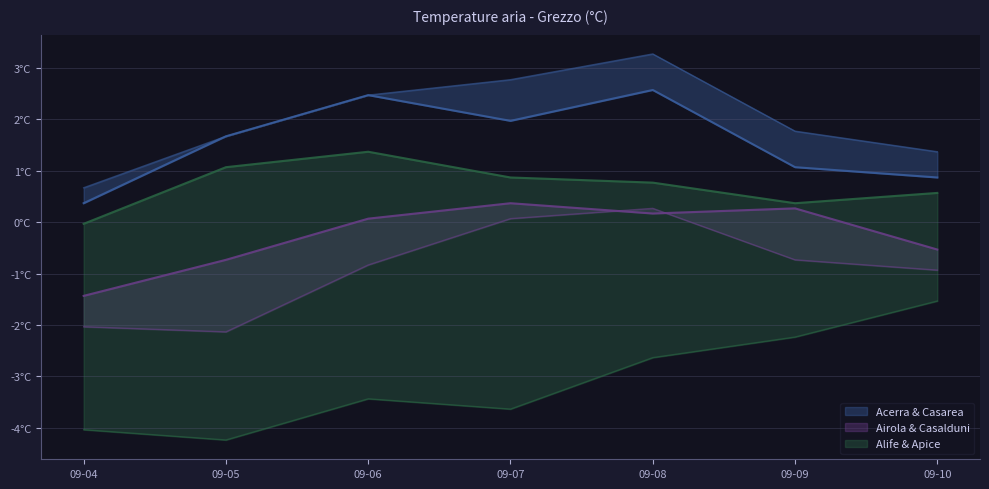

At how many categories does at least one series exceed -1?

7